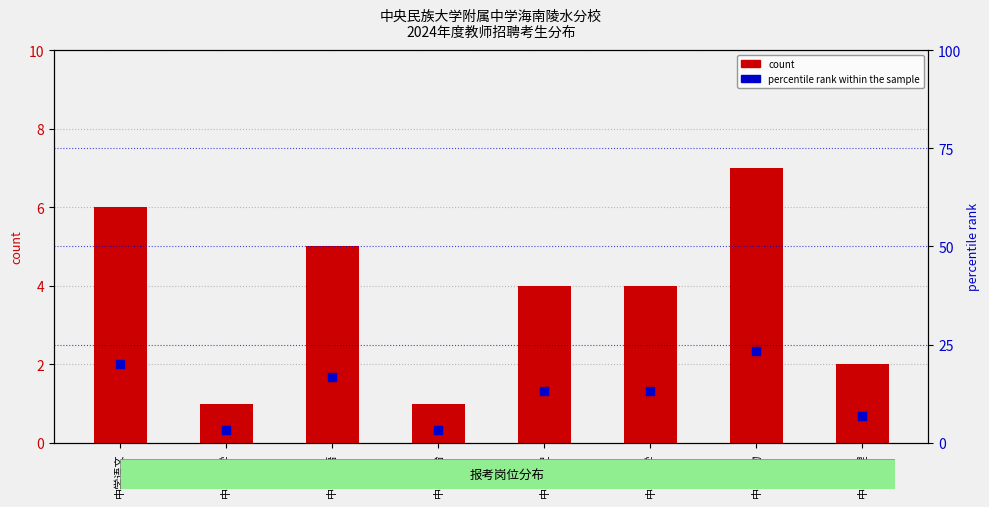

What is the total value across all series at 中学英语?

21.7